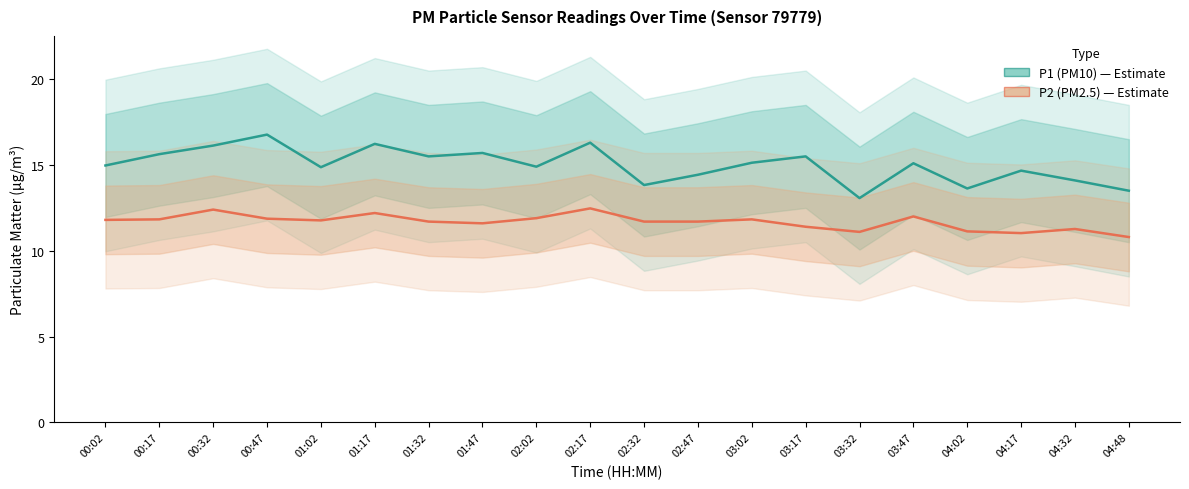

Is it true that P2 (PM2.5) equals 5.0 at 02:17?

False